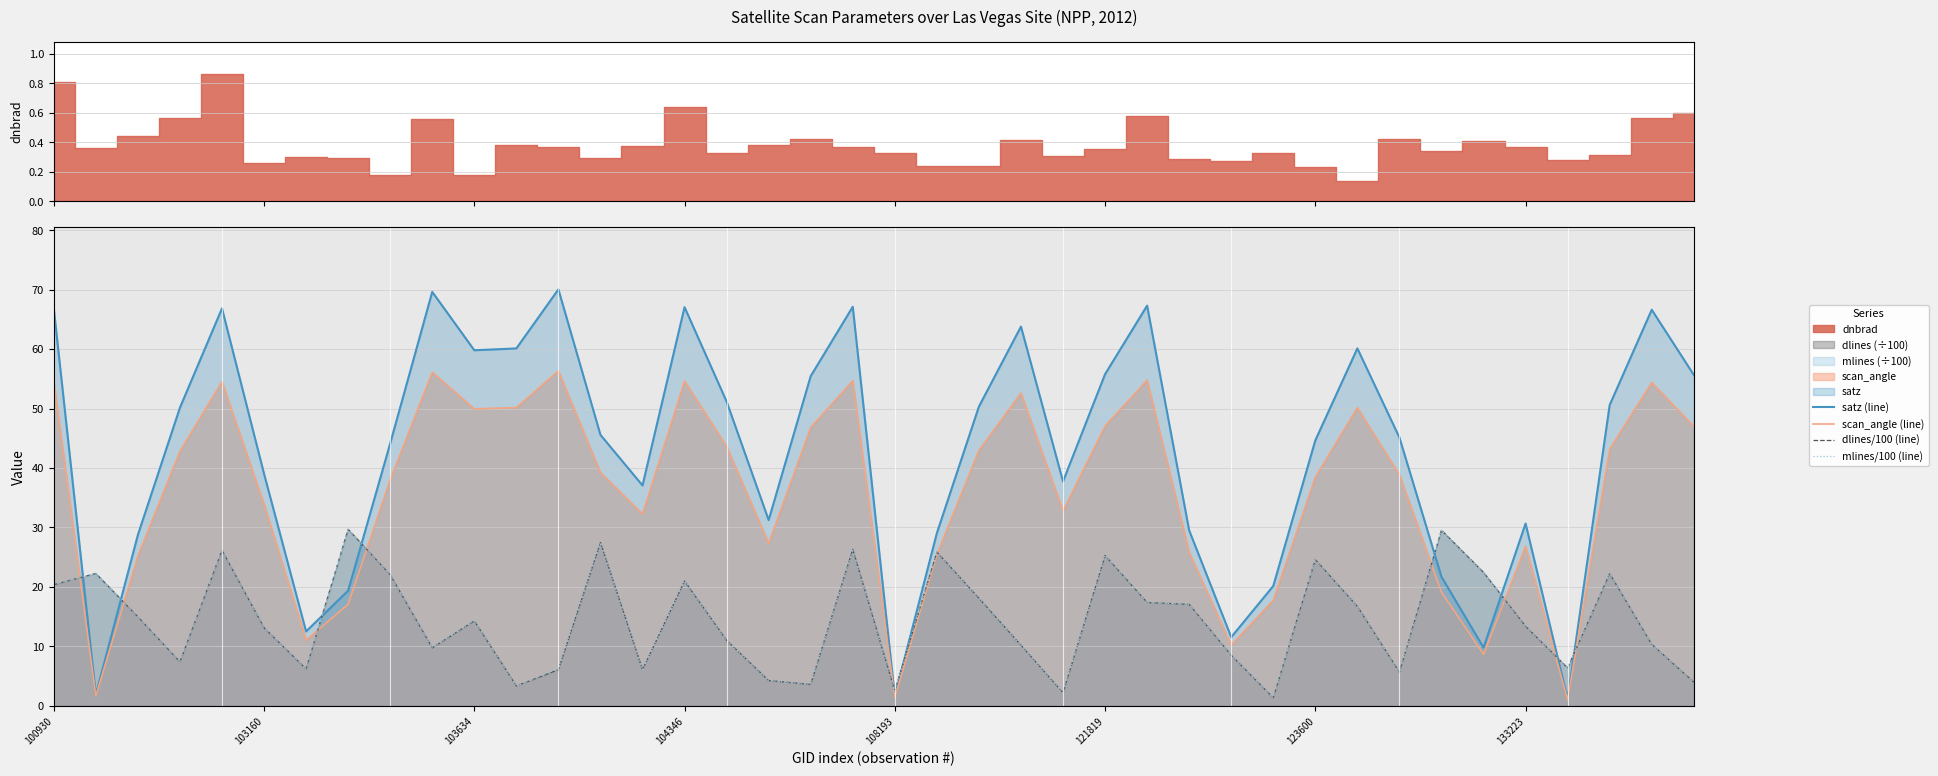

Is it true that mlines/100 (line) equals 12.3 at 28?

False